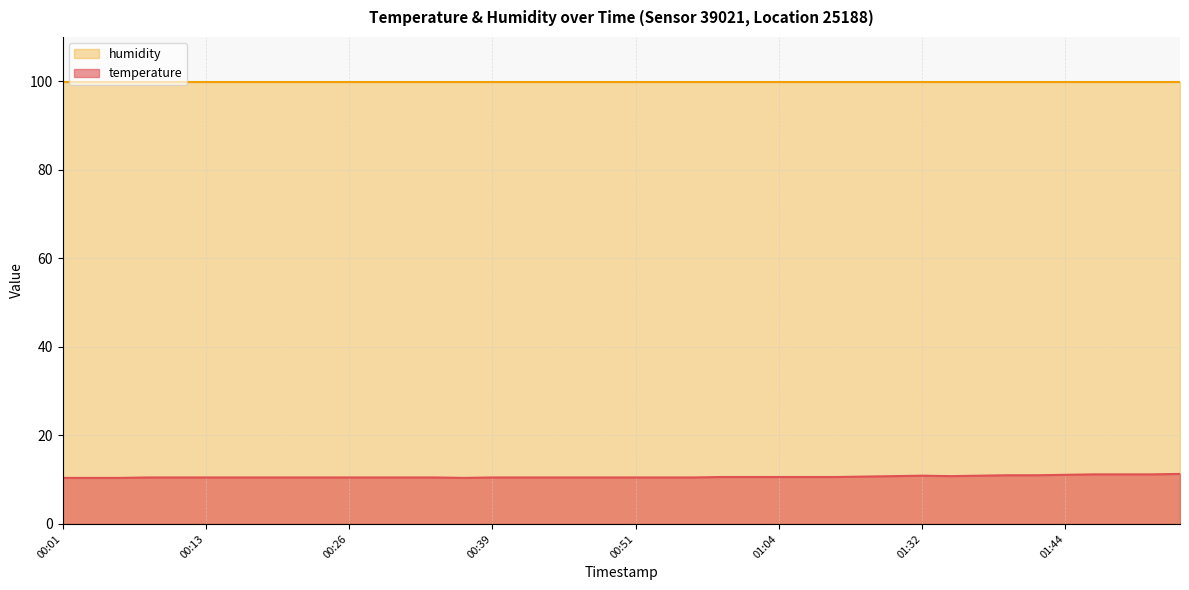

True or false: humidity and temperature intersect in this chart.

False